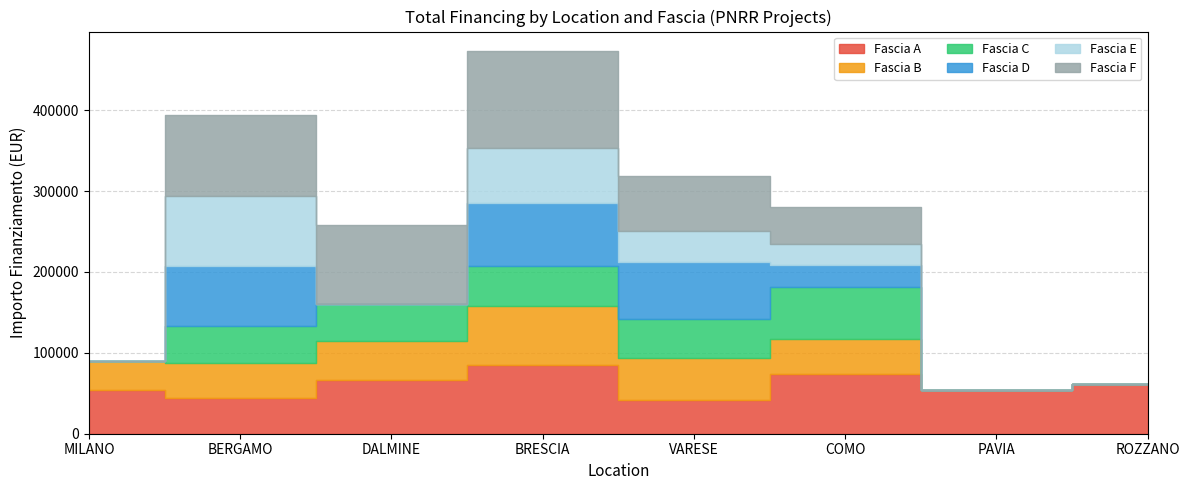

What is the total value across all series at COMO?

280158.7